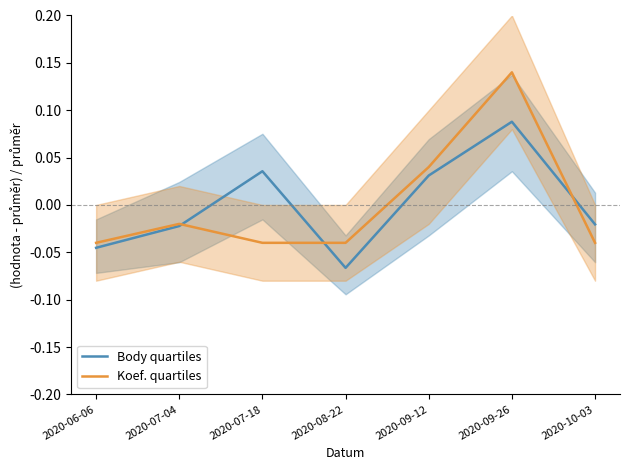

Rank the series at 2020-10-03 from lowest to highest value.

Koef. quartiles, Body quartiles